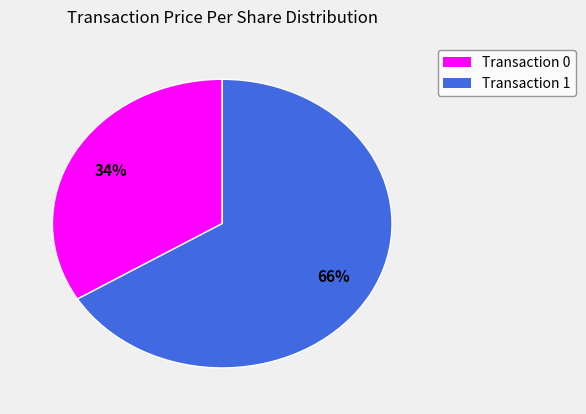

Does any single category account for the majority?

Yes